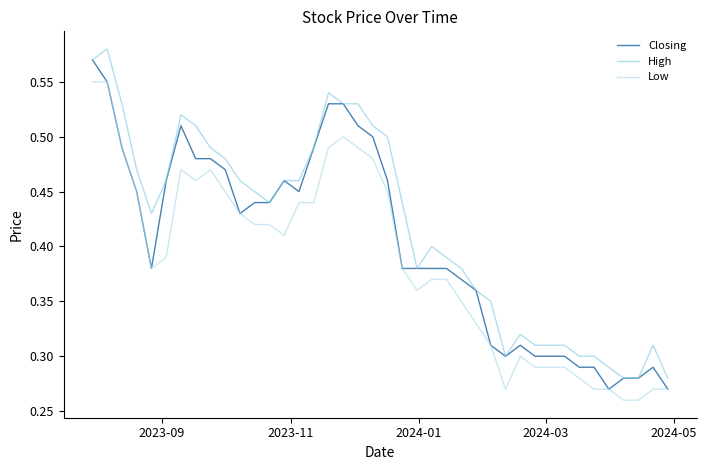

True or false: High and Low intersect in this chart.

False